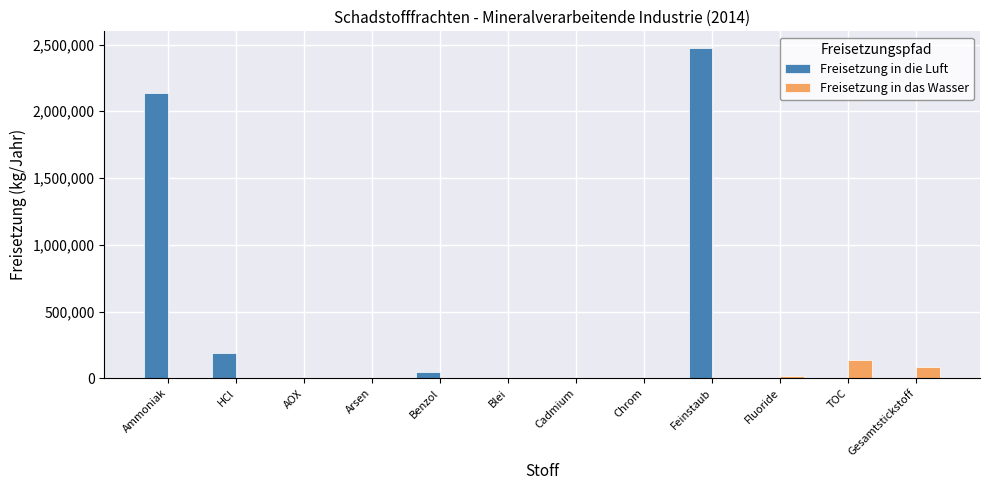

Is it true that Freisetzung in das Wasser equals 231928 at TOC?

False